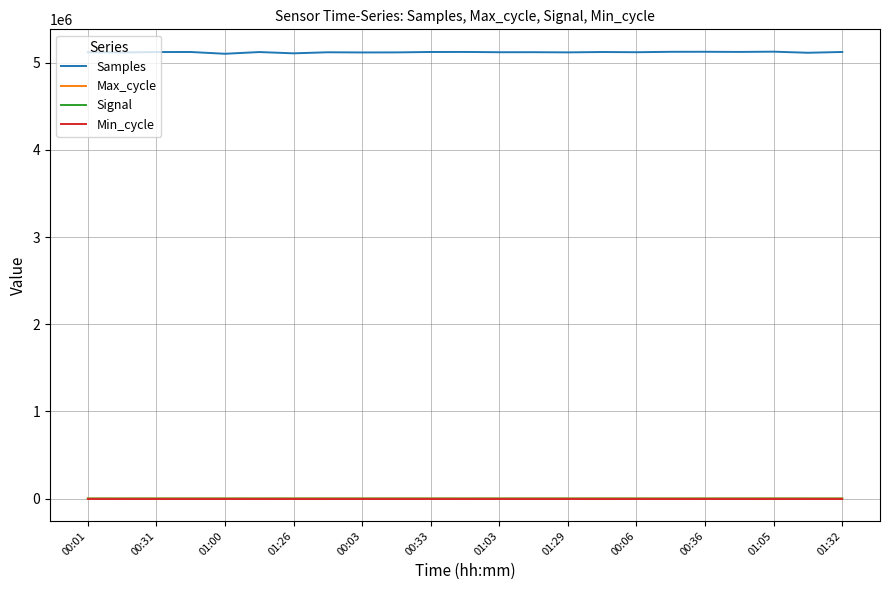

Which series has the largest total across all categories?

Samples